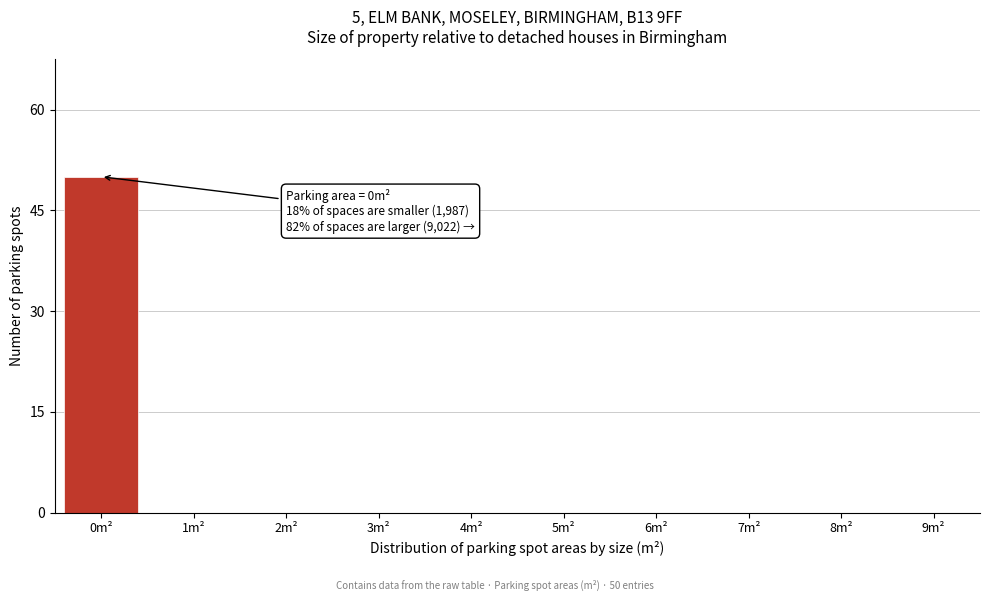

Reading left to right, what are all the values shown in this chart?

0m²=50	1m²=0	2m²=0	3m²=0	4m²=0	5m²=0	6m²=0	7m²=0	8m²=0	9m²=0